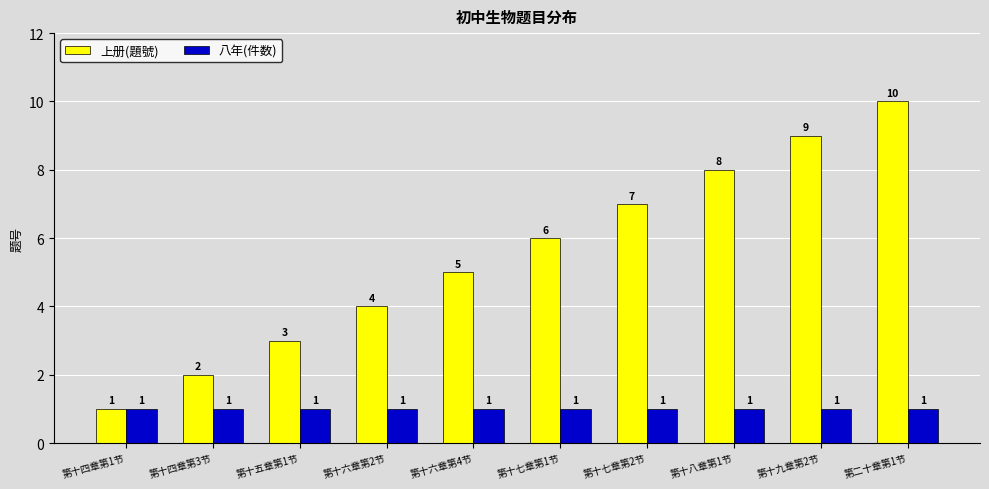

Does the chart contain stacked bars?

No